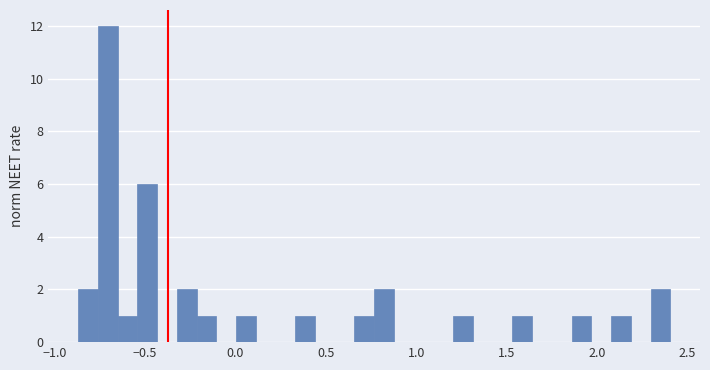

Around what value on the x-axis is the tallest bar? Give the approximate position of its centre, as read against the axis.

-0.70